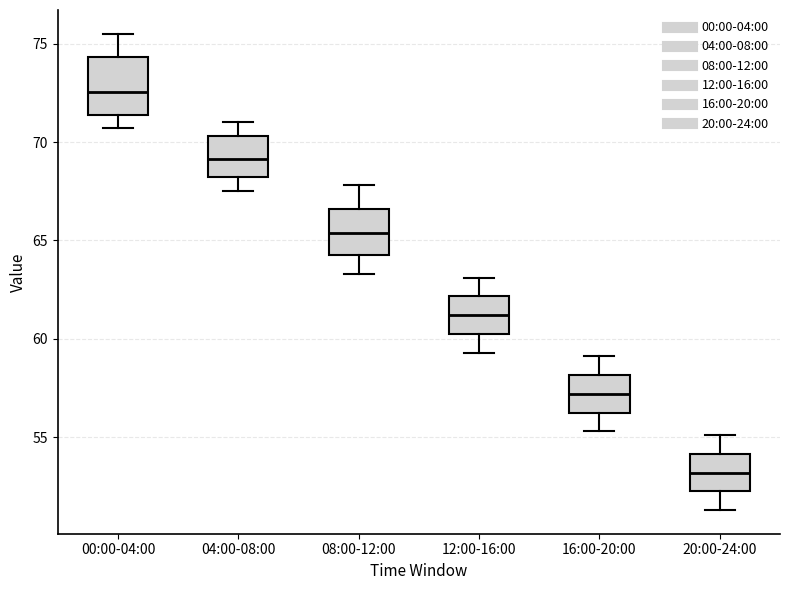

Reading left to right, transcribe this box plot: for each box, give where its median line is, the range the box spans, and where its two whiskers end, as read against the y-axis. The values are not printed on the chart, so give them approximately, as read against the axis.

00:00-04:00: median 72.5, box 71.5 to 74.5, whiskers 70.5 to 75.5
04:00-08:00: median 69.0, box 68.0 to 70.5, whiskers 67.5 to 71.0
08:00-12:00: median 65.5, box 64.5 to 66.5, whiskers 63.5 to 68.0
12:00-16:00: median 61.0, box 60.5 to 62.0, whiskers 59.5 to 63.0
16:00-20:00: median 57.0, box 56.5 to 58.0, whiskers 55.5 to 59.0
20:00-24:00: median 53.0, box 52.5 to 54.0, whiskers 51.5 to 55.0